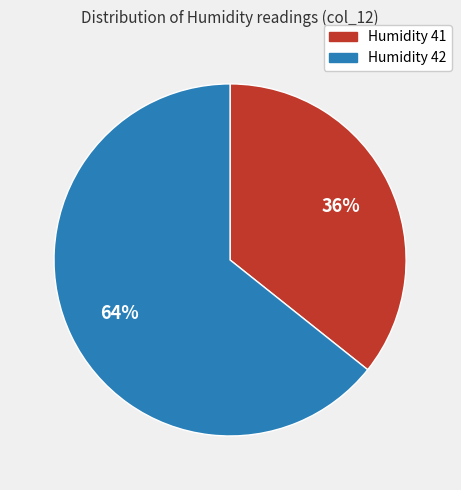

Is there any slice that represents more than half of the pie?

Yes